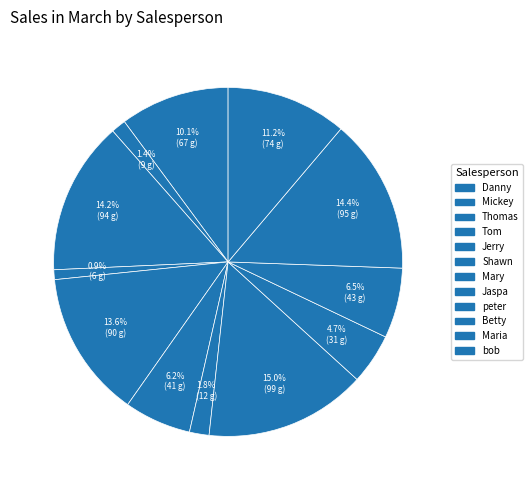

How many segments does this pie chart have?

12